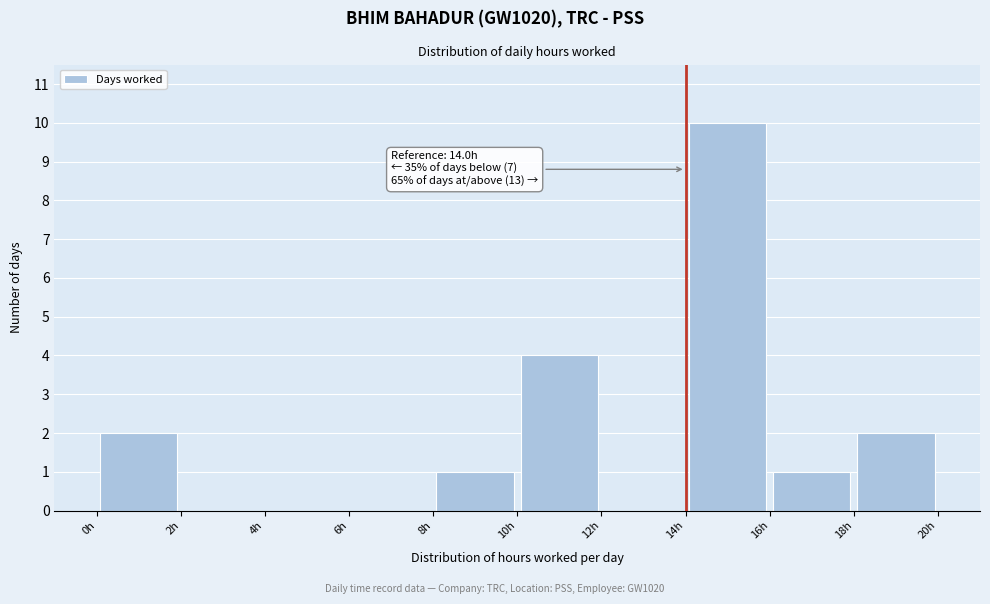

Over which range of the x-axis is the bar tallest?

14 to 16